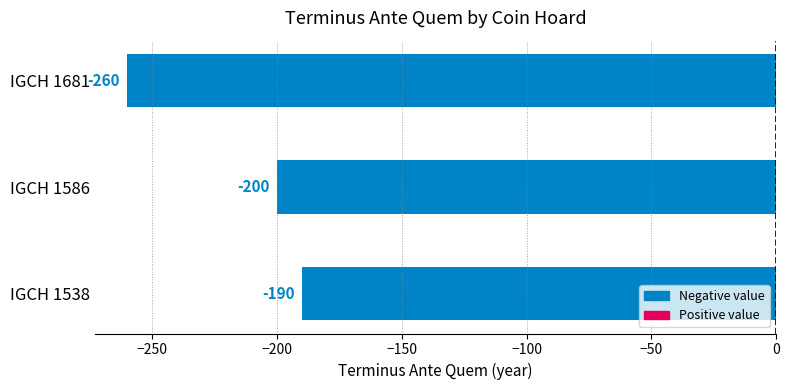

How many data points does each series have?

3